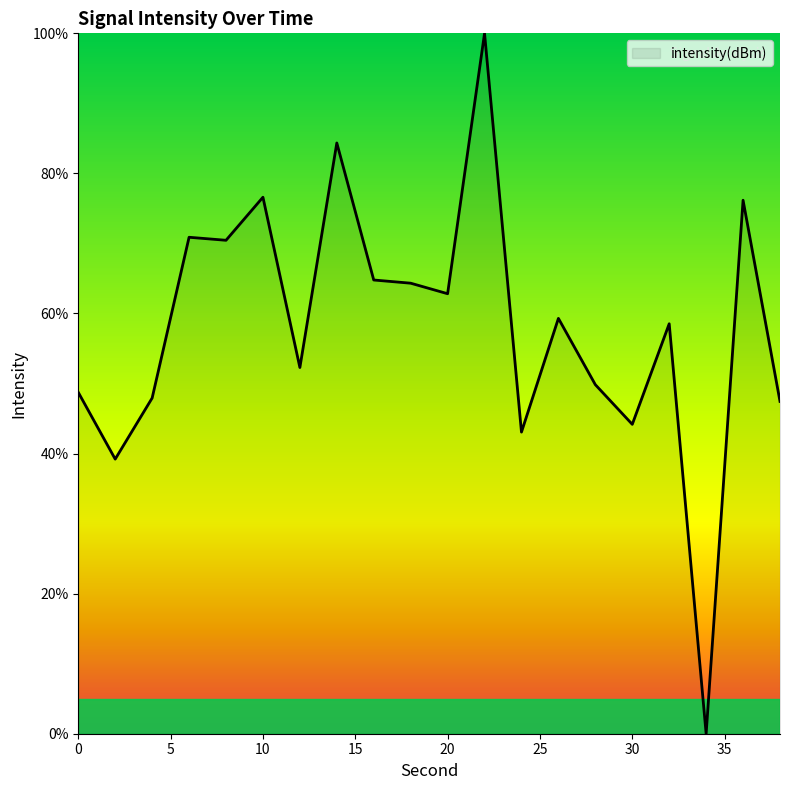

What is the maximum value shown in the chart?

100.0